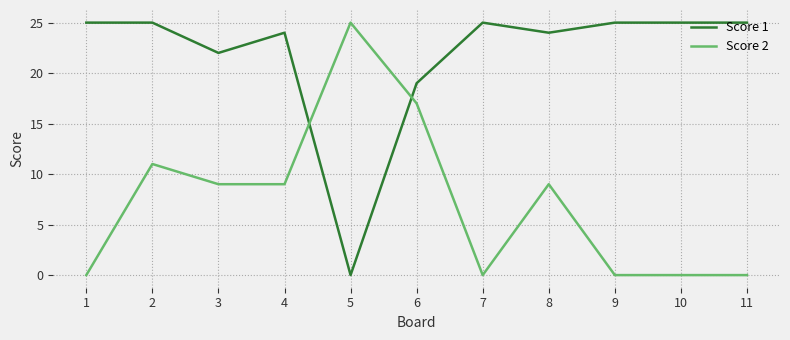

List the series in order of their overall mean, highest first.

Score 1, Score 2